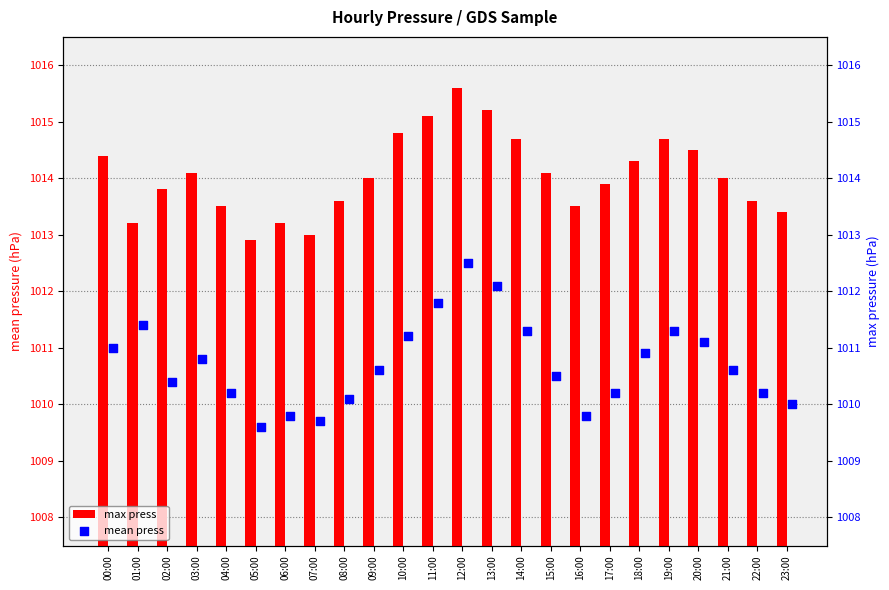

What are all the series names shown in the legend?

max press, mean press